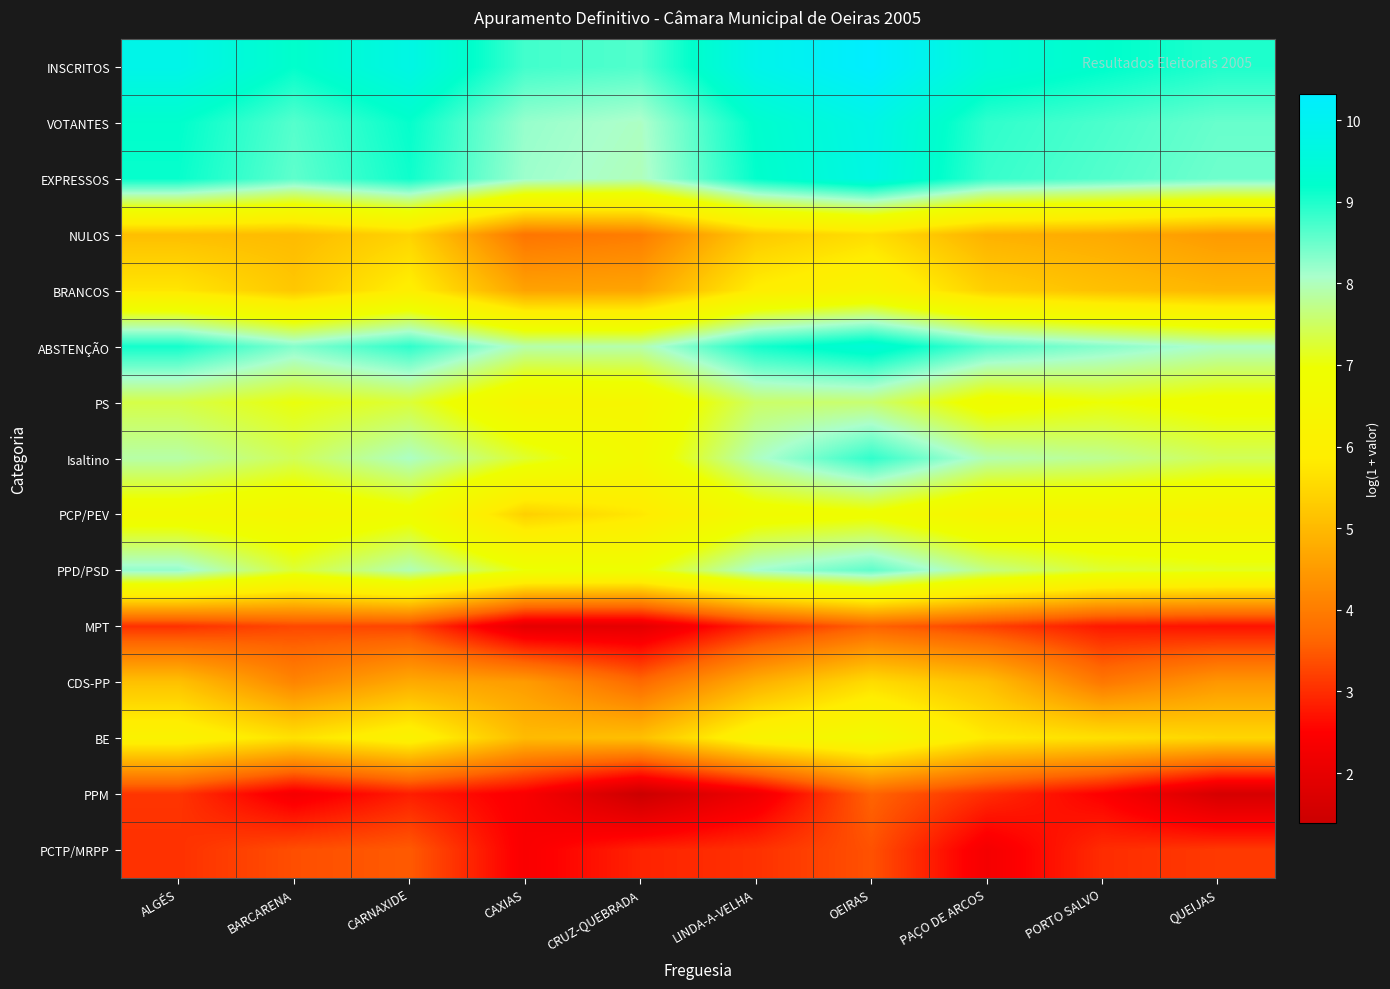

Reading left to right, transcribe all the data shown in this chart.

INSCRITOS: ALGÉS=9.8	BARCARENA=9.2	CARNAXIDE=9.7	CAXIAS=8.8	CRUZ-QUEBRADA=8.7	LINDA-A-VELHA=9.8	OEIRAS=10.3	PAÇO DE ARCOS=9.5	PORTO SALVO=9.2	QUEIJAS=9.0
VOTANTES: ALGÉS=9.2	BARCARENA=8.6	CARNAXIDE=9.2	CAXIAS=8.2	CRUZ-QUEBRADA=8.0	LINDA-A-VELHA=9.2	OEIRAS=9.8	PAÇO DE ARCOS=8.9	PORTO SALVO=8.7	QUEIJAS=8.5
EXPRESSOS: ALGÉS=9.2	BARCARENA=8.6	CARNAXIDE=9.1	CAXIAS=8.2	CRUZ-QUEBRADA=8.0	LINDA-A-VELHA=9.2	OEIRAS=9.7	PAÇO DE ARCOS=8.8	PORTO SALVO=8.7	QUEIJAS=8.5
NULOS: ALGÉS=5.1	BARCARENA=5.0	CARNAXIDE=5.4	CAXIAS=3.9	CRUZ-QUEBRADA=4.0	LINDA-A-VELHA=5.3	OEIRAS=5.6	PAÇO DE ARCOS=4.9	PORTO SALVO=4.8	QUEIJAS=4.5
BRANCOS: ALGÉS=5.7	BARCARENA=5.2	CARNAXIDE=5.9	CAXIAS=4.6	CRUZ-QUEBRADA=4.7	LINDA-A-VELHA=5.9	OEIRAS=6.3	PAÇO DE ARCOS=5.4	PORTO SALVO=5.1	QUEIJAS=4.9
ABSTENÇÃO: ALGÉS=9.1	BARCARENA=8.3	CARNAXIDE=8.9	CAXIAS=7.9	CRUZ-QUEBRADA=7.9	LINDA-A-VELHA=9.1	OEIRAS=9.5	PAÇO DE ARCOS=8.6	PORTO SALVO=8.3	QUEIJAS=8.0
PS: ALGÉS=7.4	BARCARENA=7.0	CARNAXIDE=7.3	CAXIAS=6.3	CRUZ-QUEBRADA=6.4	LINDA-A-VELHA=7.5	OEIRAS=7.6	PAÇO DE ARCOS=6.8	PORTO SALVO=7.0	QUEIJAS=6.8
Isaltino: ALGÉS=7.9	BARCARENA=7.4	CARNAXIDE=8.0	CAXIAS=7.2	CRUZ-QUEBRADA=6.6	LINDA-A-VELHA=8.0	OEIRAS=8.9	PAÇO DE ARCOS=7.9	PORTO SALVO=7.8	QUEIJAS=7.5
PCP/PEV: ALGÉS=6.6	BARCARENA=6.4	CARNAXIDE=6.8	CAXIAS=5.4	CRUZ-QUEBRADA=5.8	LINDA-A-VELHA=6.7	OEIRAS=6.9	PAÇO DE ARCOS=6.3	PORTO SALVO=6.3	QUEIJAS=6.2
PPD/PSD: ALGÉS=8.2	BARCARENA=7.3	CARNAXIDE=8.0	CAXIAS=7.0	CRUZ-QUEBRADA=6.9	LINDA-A-VELHA=8.1	OEIRAS=8.6	PAÇO DE ARCOS=7.7	PORTO SALVO=7.2	QUEIJAS=7.2
MPT: ALGÉS=3.0	BARCARENA=3.3	CARNAXIDE=3.3	CAXIAS=1.9	CRUZ-QUEBRADA=1.9	LINDA-A-VELHA=2.9	OEIRAS=3.6	PAÇO DE ARCOS=3.2	PORTO SALVO=2.8	QUEIJAS=2.7
CDS-PP: ALGÉS=5.1	BARCARENA=4.1	CARNAXIDE=4.7	CAXIAS=4.5	CRUZ-QUEBRADA=3.7	LINDA-A-VELHA=4.8	OEIRAS=5.6	PAÇO DE ARCOS=5.1	PORTO SALVO=3.9	QUEIJAS=4.4
BE: ALGÉS=6.2	BARCARENA=5.7	CARNAXIDE=6.1	CAXIAS=5.0	CRUZ-QUEBRADA=5.1	LINDA-A-VELHA=6.2	OEIRAS=6.6	PAÇO DE ARCOS=5.8	PORTO SALVO=5.6	QUEIJAS=5.5
PPM: ALGÉS=3.1	BARCARENA=2.3	CARNAXIDE=2.8	CAXIAS=2.4	CRUZ-QUEBRADA=1.4	LINDA-A-VELHA=2.2	OEIRAS=3.6	PAÇO DE ARCOS=3.0	PORTO SALVO=2.5	QUEIJAS=1.6
PCTP/MRPP: ALGÉS=3.0	BARCARENA=3.4	CARNAXIDE=3.5	CAXIAS=2.4	CRUZ-QUEBRADA=2.9	LINDA-A-VELHA=3.0	OEIRAS=3.4	PAÇO DE ARCOS=2.3	PORTO SALVO=3.0	QUEIJAS=3.1